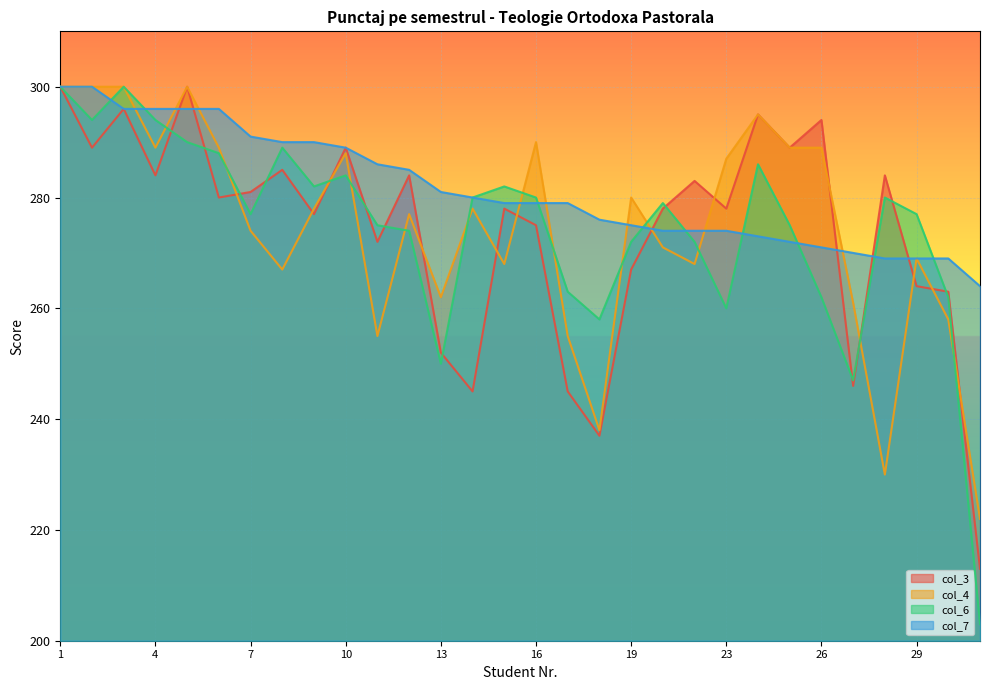

What are all the series names shown in the legend?

col_3, col_4, col_6, col_7